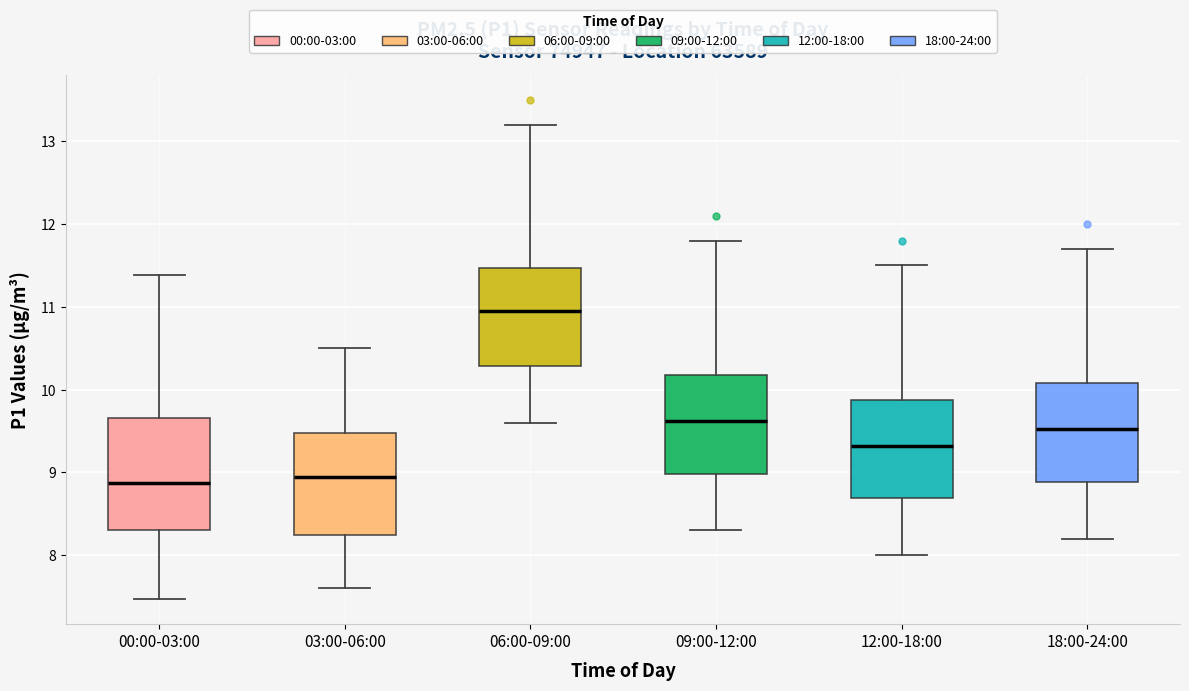

Which box is the tallest, from its lower edge to its upper edge?

00:00-03:00